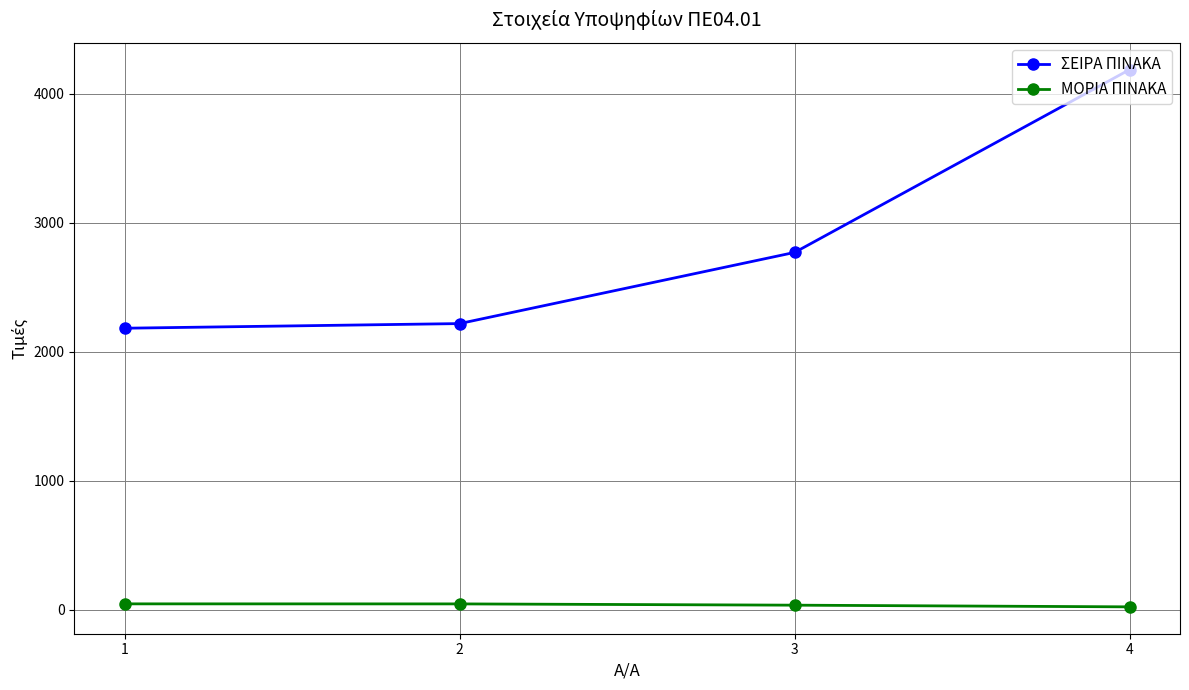

What is the highest value of the ΜΟΡΙΑ ΠΙΝΑΚΑ series?

45.6